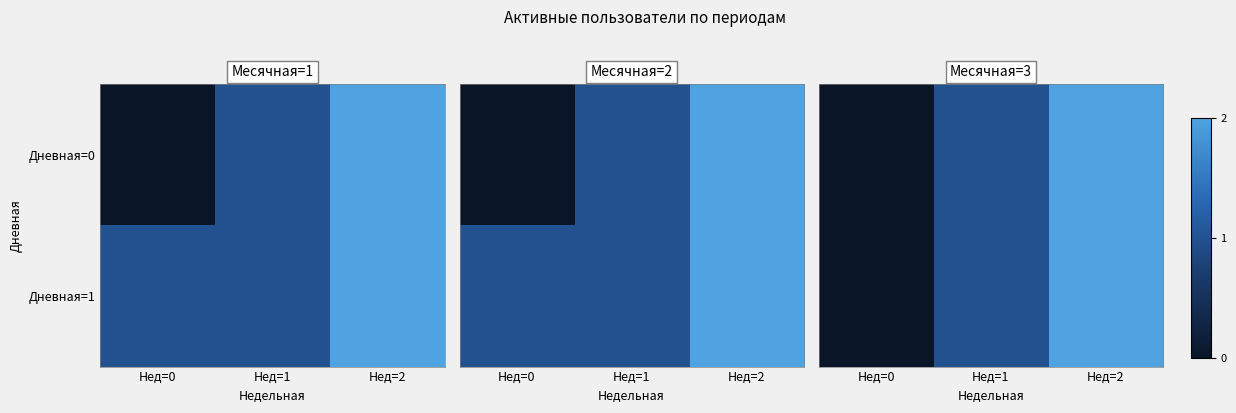

How many Дневная=0 values are between 0 and 2?

3